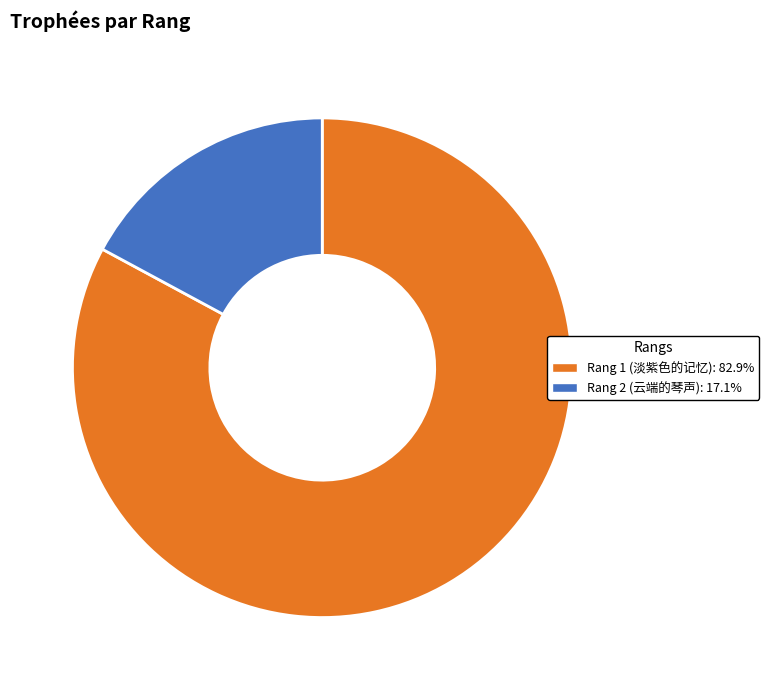

Does any single category account for the majority?

Yes